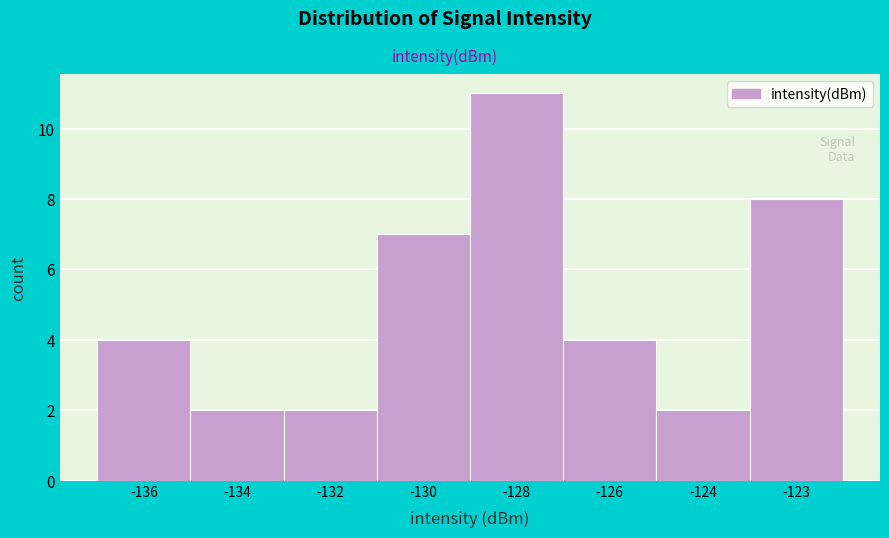

Reading right to left, transcribe all the data shown in this chart.

8	2	4	11	7	2	2	4